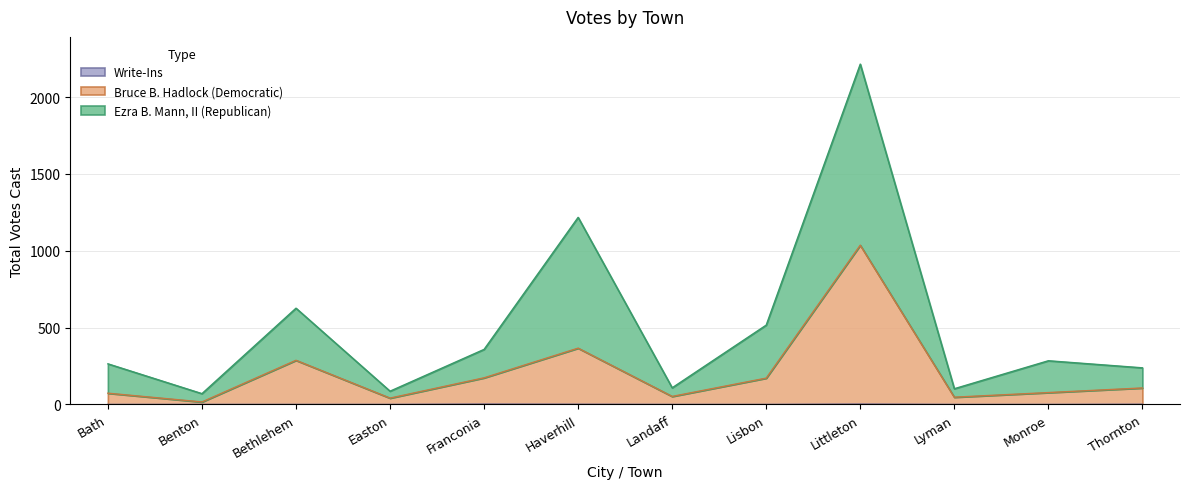

Reading left to right, extract all data points from this chart.

Ezra B. Mann, II (Republican): Bath=264	Benton=70	Bethlehem=626	Easton=86	Franconia=358	Haverhill=1217	Landaff=108	Lisbon=516	Littleton=2214	Lyman=102	Monroe=284	Thornton=238
Bruce B. Hadlock (Democratic): Bath=73	Benton=16	Bethlehem=287	Easton=41	Franconia=173	Haverhill=366	Landaff=52	Lisbon=171	Littleton=1036	Lyman=47	Monroe=77	Thornton=107
Write-Ins: Bath=0	Benton=0	Bethlehem=0	Easton=0	Franconia=2	Haverhill=1	Landaff=0	Lisbon=0	Littleton=2	Lyman=0	Monroe=0	Thornton=1